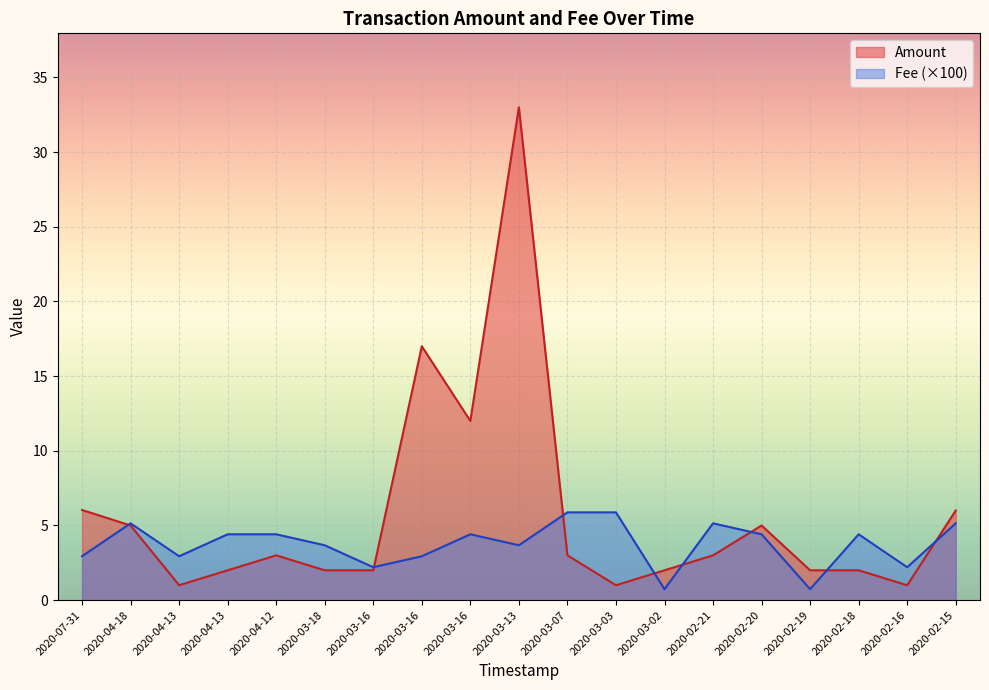

What is the difference between the Fee values at 2020-03-18 and 2020-03-16?

1.5